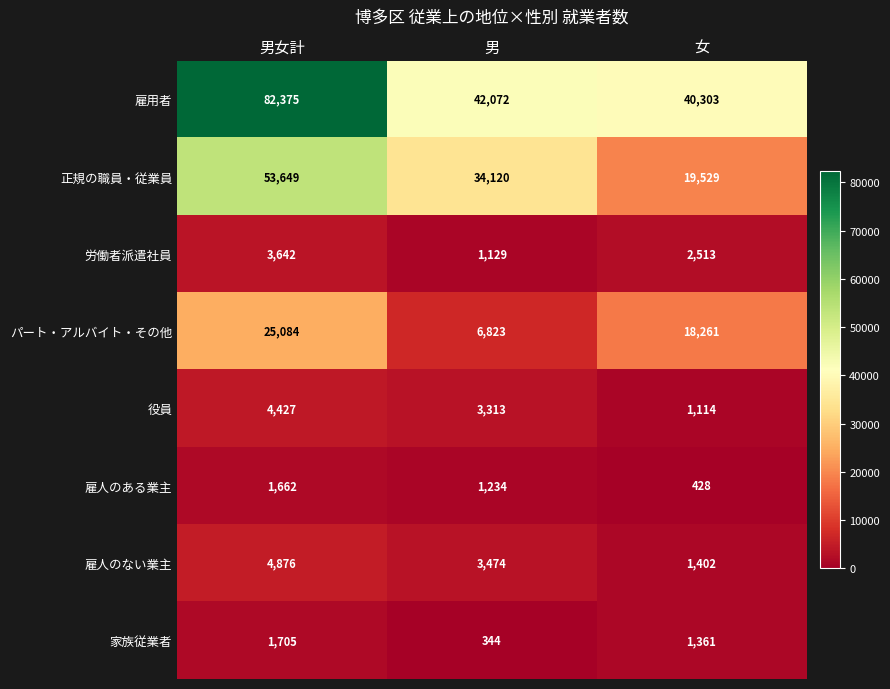

At which label does 雇用者 first exceed 42072?

男女計